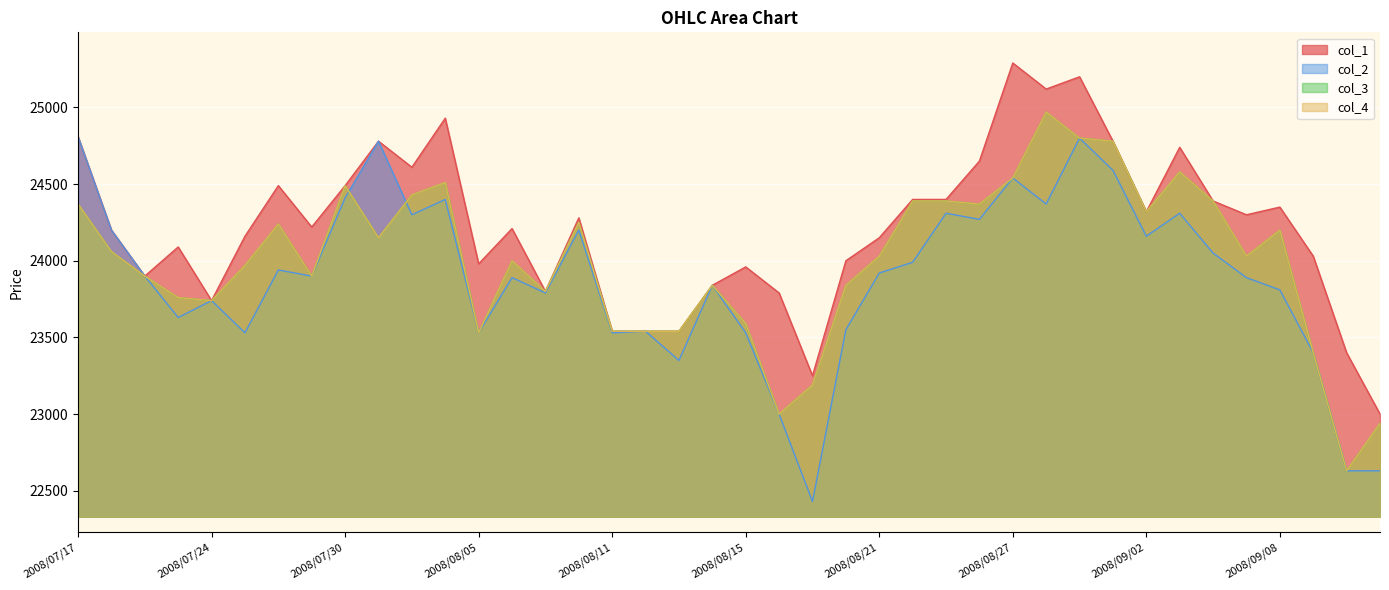

Reading left to right, extract all data points from this chart.

col_1: 24810	24200	23900	24090	23740	24160	24490	24220	24490	24780	24610	24930	23980	24210	23800	24280	23540	23540	23540	23840	23960	23790	23250	24000	24150	24400	24400	24650	25290	25120	25200	24780	24320	24740	24390	24300	24350	24030	23400	23000
col_2: 24810	24200	23900	23630	23740	23530	23940	23900	24410	24780	24300	24400	23530	23890	23790	24200	23530	23540	23350	23840	23530	23000	22430	23550	23920	23990	24310	24270	24540	24370	24800	24590	24160	24310	24050	23890	23810	23400	22630	22630
col_3: 24370	24060	23900	23760	23740	23970	24240	23900	24490	24150	24430	24510	23530	24000	23800	24250	23540	23540	23540	23840	23590	23000	23190	23840	24030	24390	24390	24370	24540	24970	24800	24780	24320	24580	24390	24030	24200	23400	22630	22940
col_4: 24370	24060	23900	23760	23740	23970	24240	23900	24490	24150	24430	24510	23530	24000	23800	24250	23540	23540	23540	23840	23590	23000	23190	23840	24030	24390	24390	24370	24540	24970	24800	24780	24320	24580	24390	24030	24200	23400	22630	22940